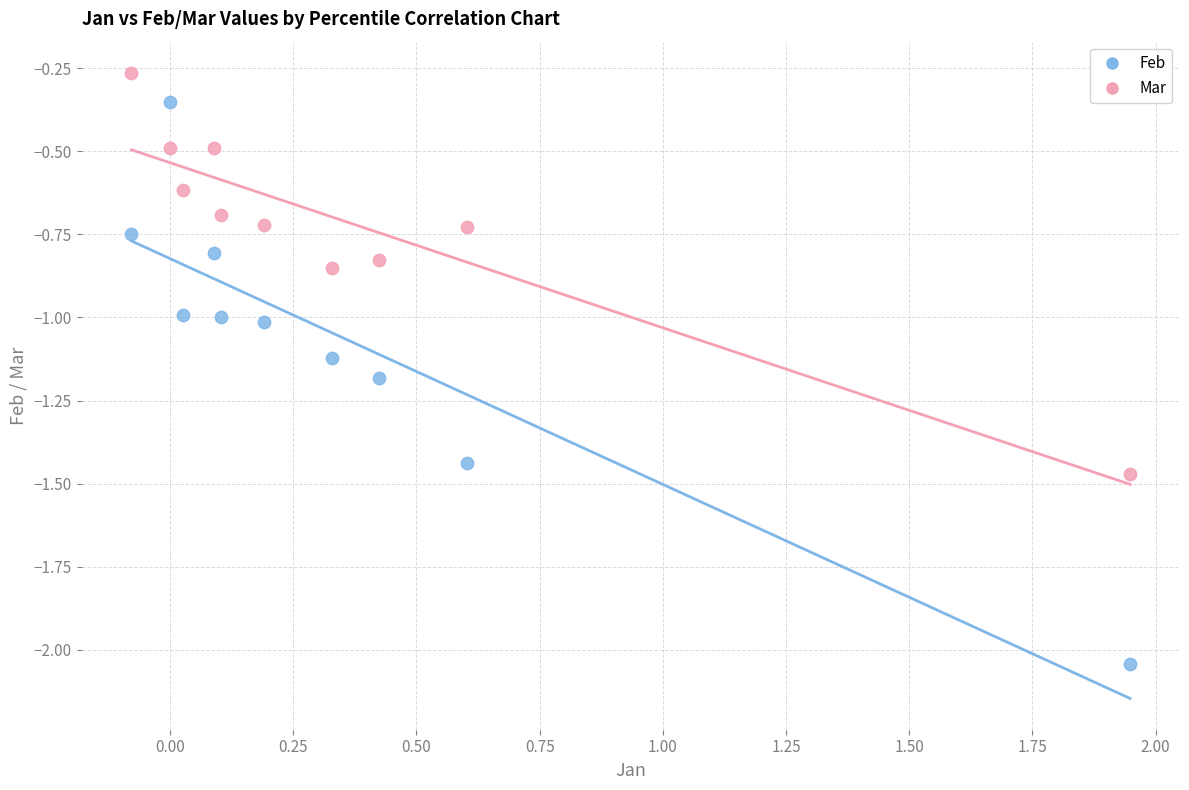

Which series reaches the minimum Y coordinate?

Feb